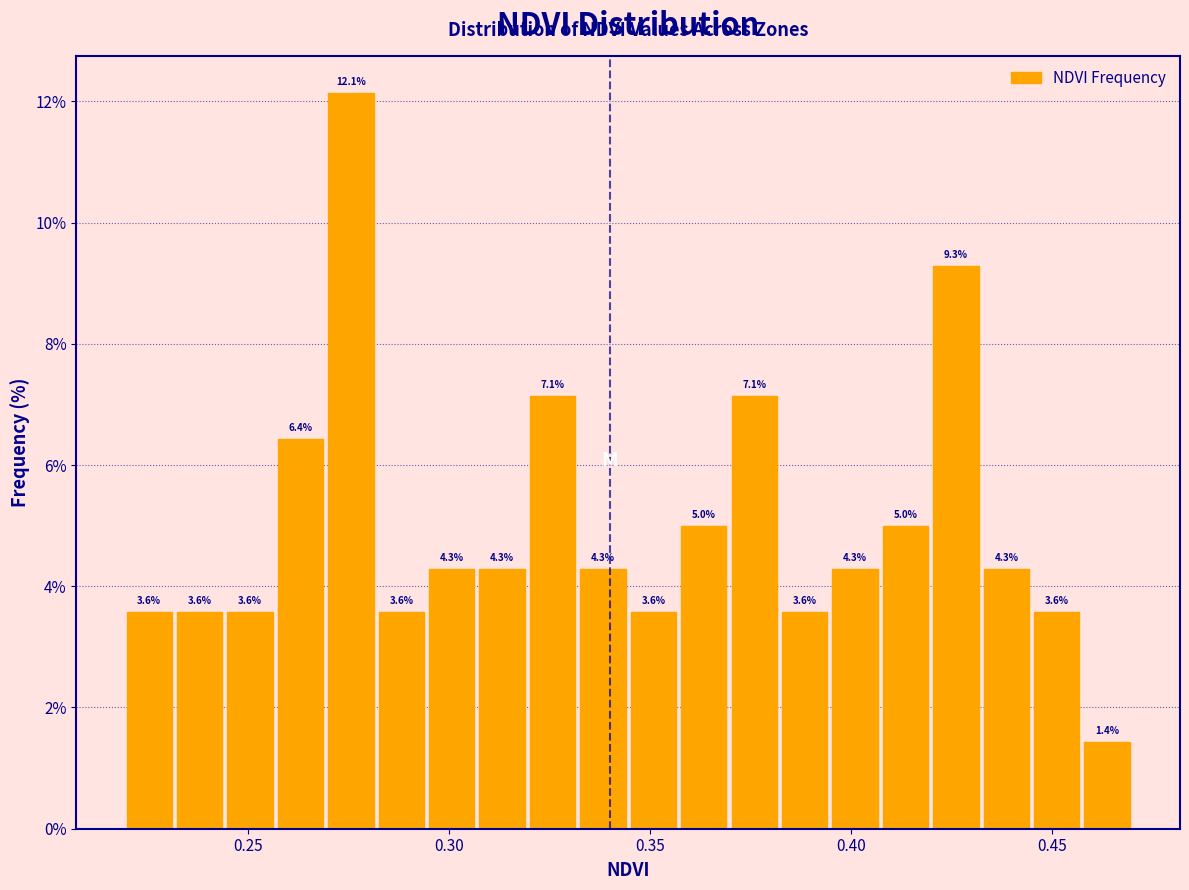

Read against the x-axis, roughly where is the centre of the tallest bar?

0.275